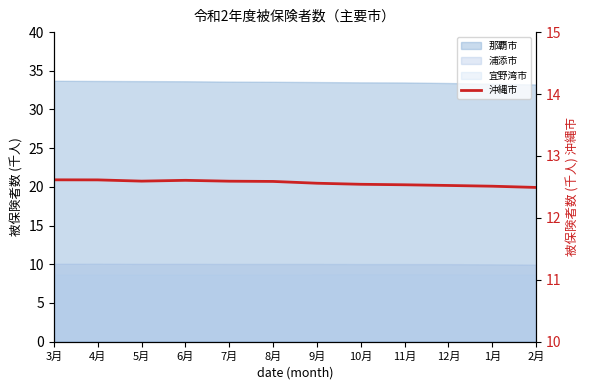

List the labels in order of value, smallest first.

2月, 1月, 12月, 11月, 10月, 9月, 8月, 7月, 5月, 6月, 4月, 3月